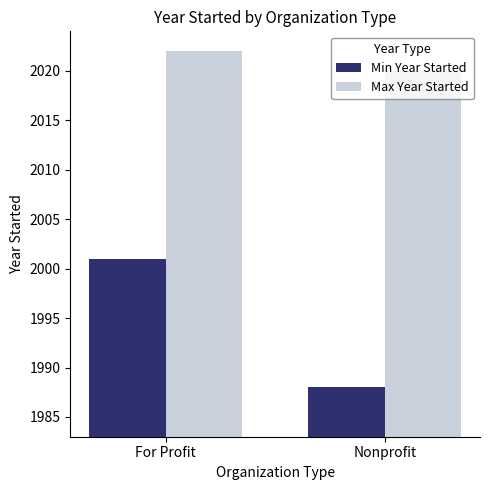

How many bars are there in each group?

2